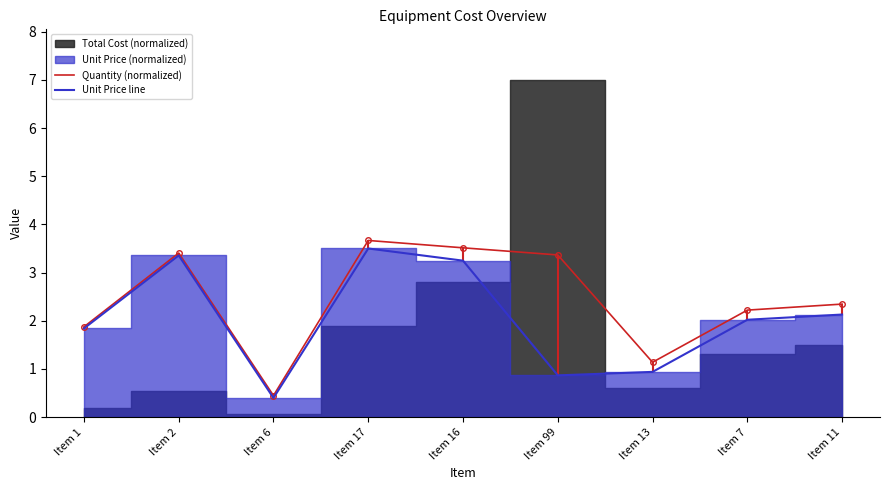

What is the difference between the Unit Price line values at Item 1 and Item 7?

0.2